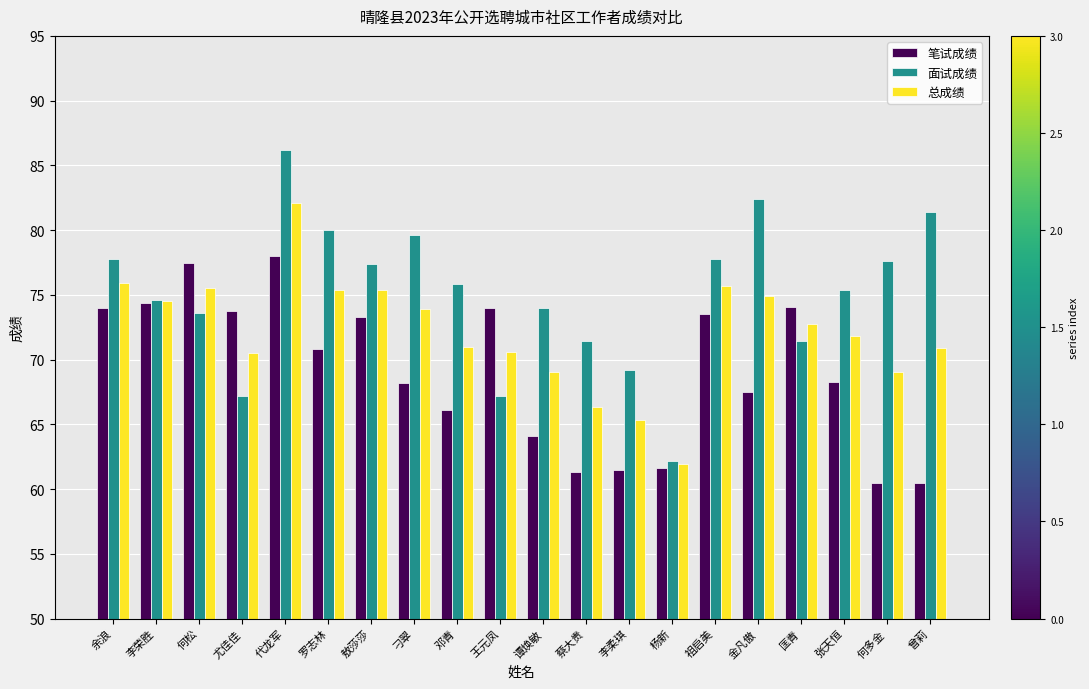

The 笔试成绩 series shows 73.5 at 祖启美. True or false?

True